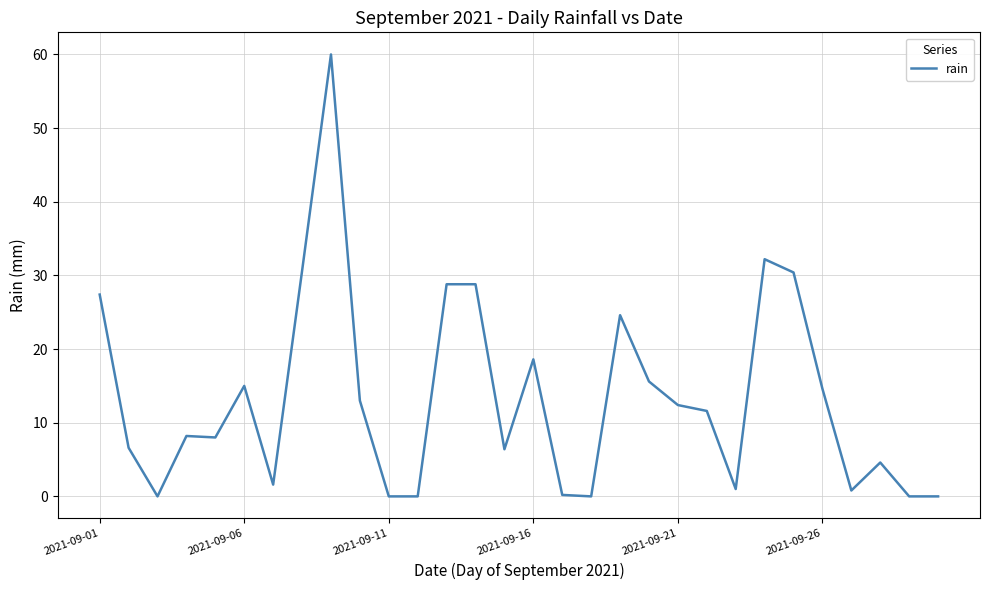

What is the difference between the maximum and minimum values?

60.0